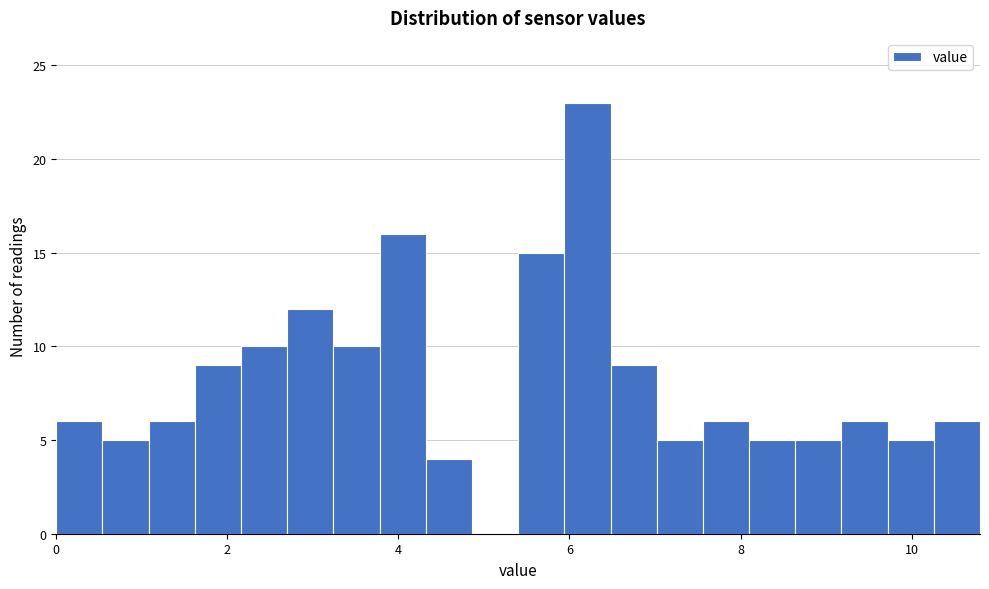

Around what value on the x-axis is the tallest bar? Give the approximate position of its centre, as read against the axis.

6.2